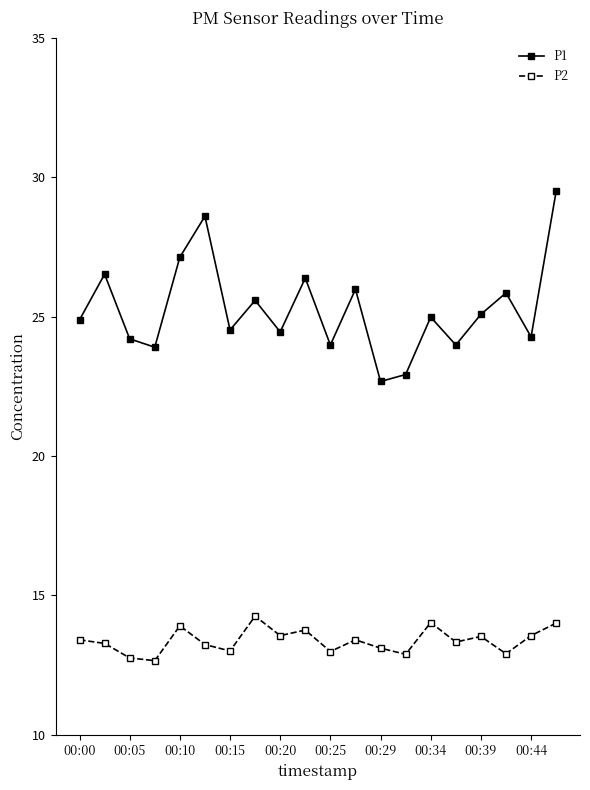

What is the value of the P2 point at the 4th from the left?

12.7